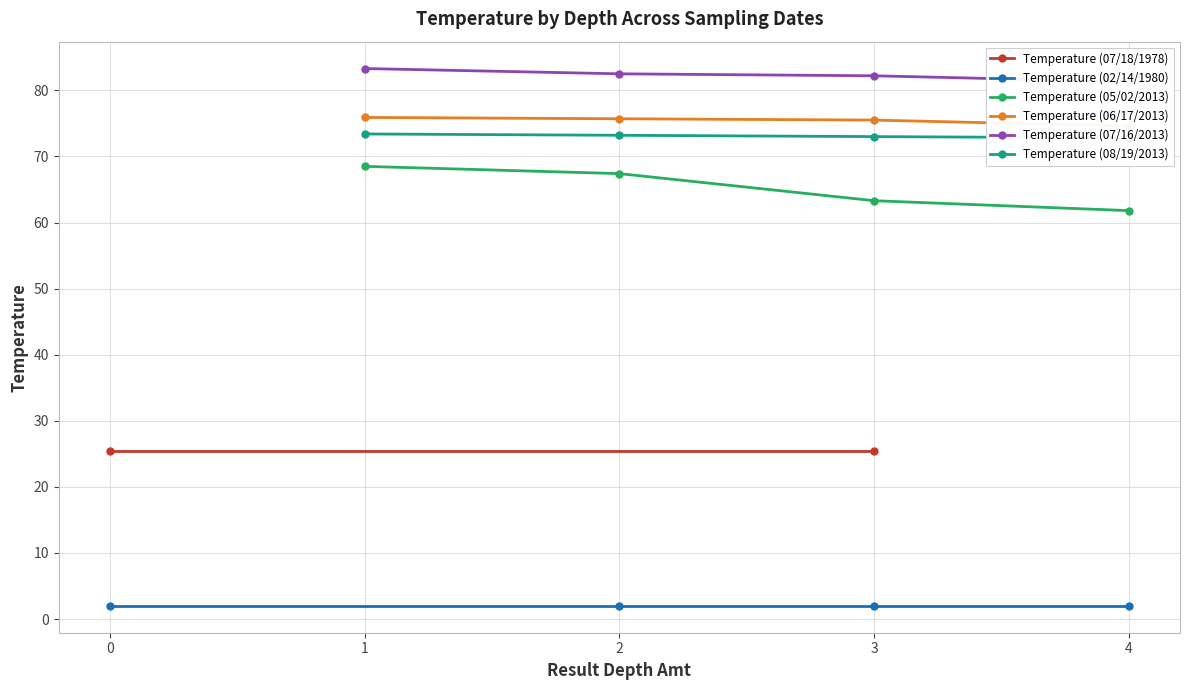

Is it true that Temperature (05/02/2013) equals 108.1 at 1?

False